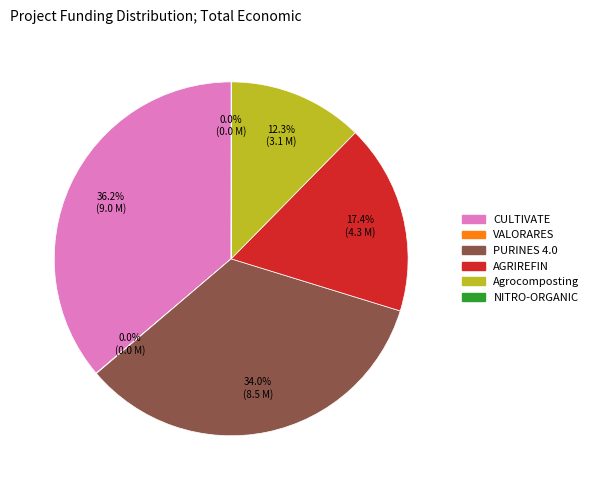

To the nearest percent, what is the combined percentage of AGRIREFIN and PURINES 4.0?

51%